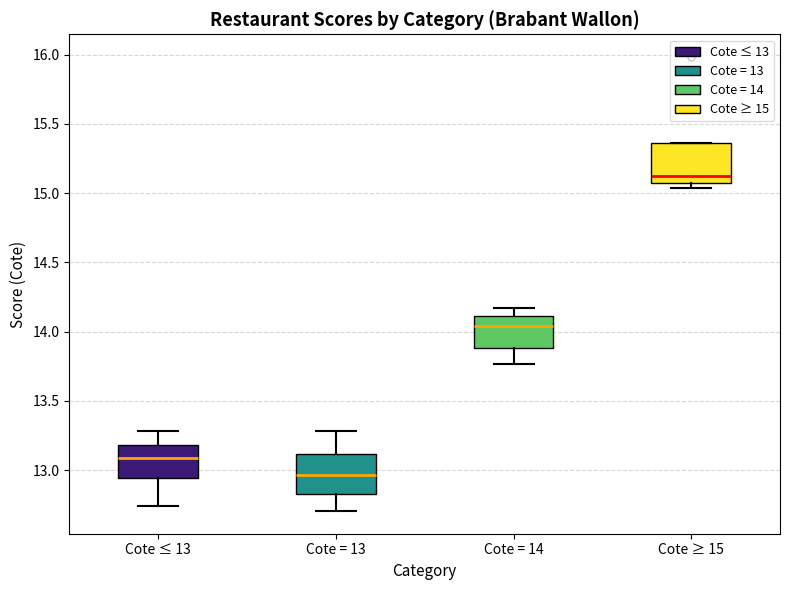

Where is the lower edge of the box for Cote = 13 on the y-axis? The values are not printed on the chart, so give them approximately, as read against the axis.

12.85